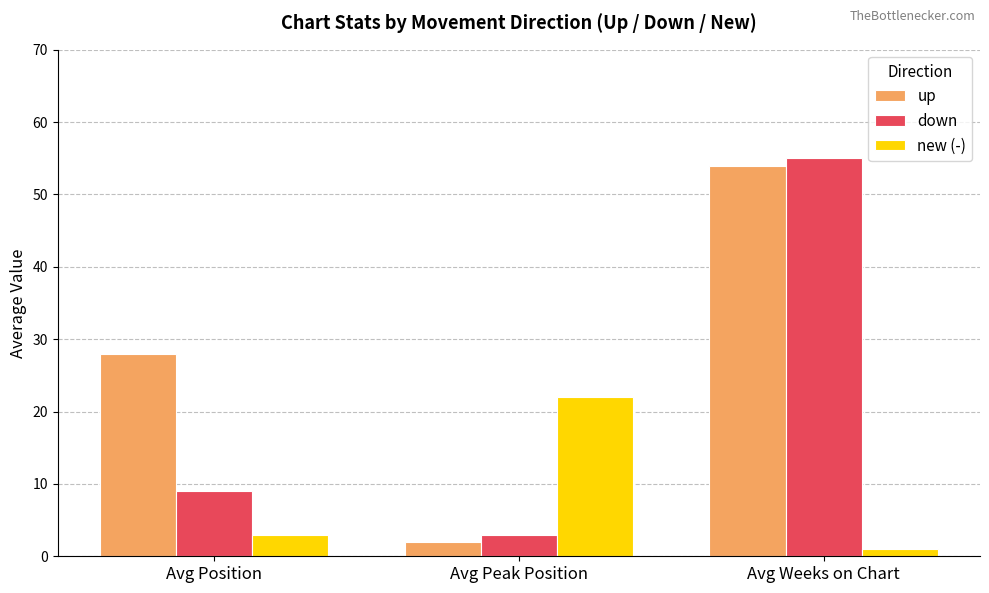

What position from the left is Avg Position?

1